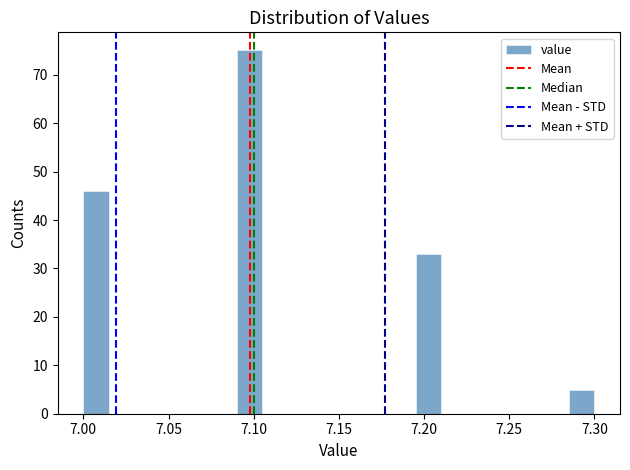

Read against the x-axis, roughly where is the centre of the tallest bar?

7.100